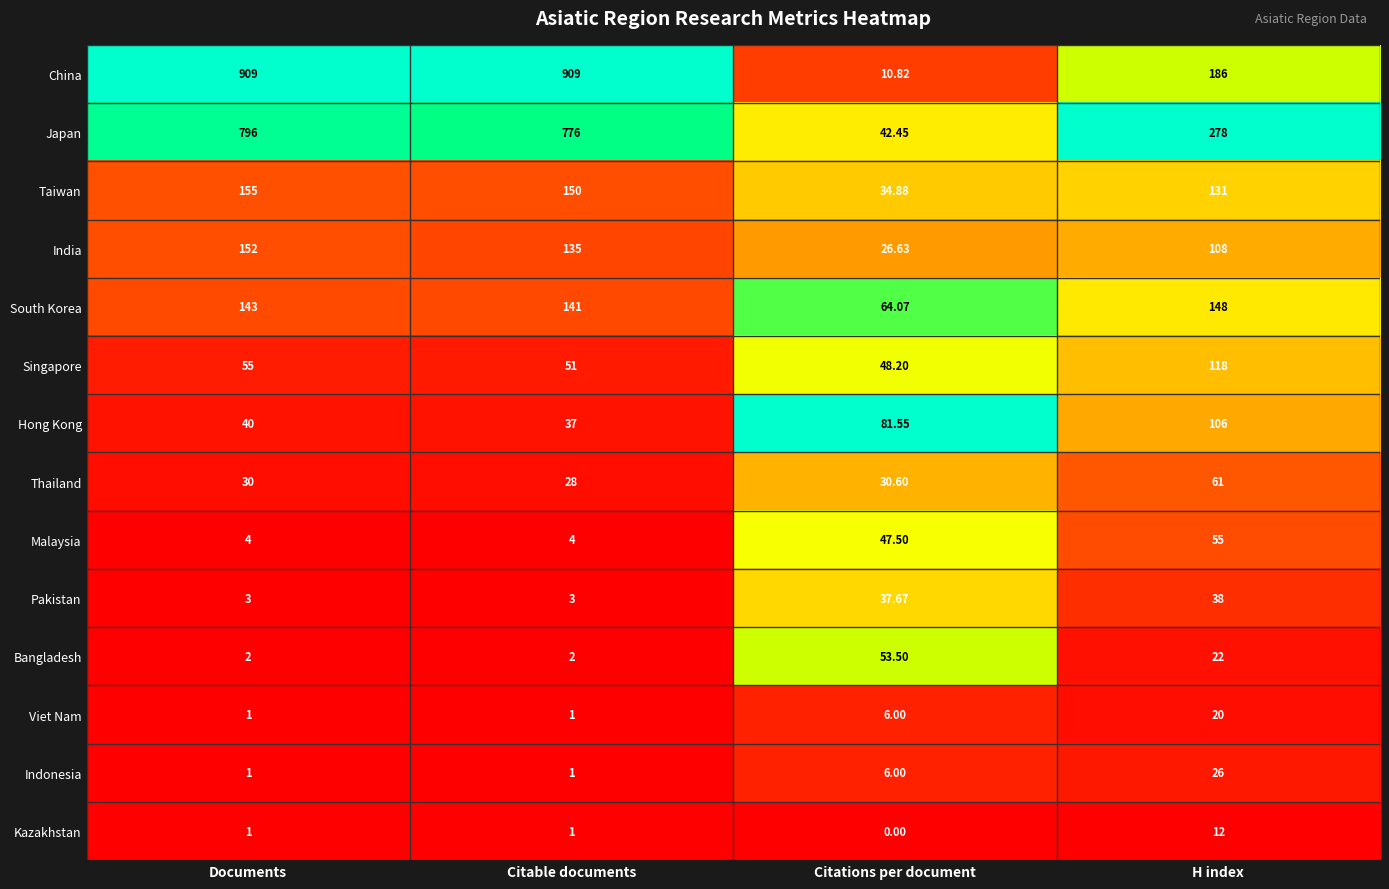

At which category is the sum across all series the highest?

Documents